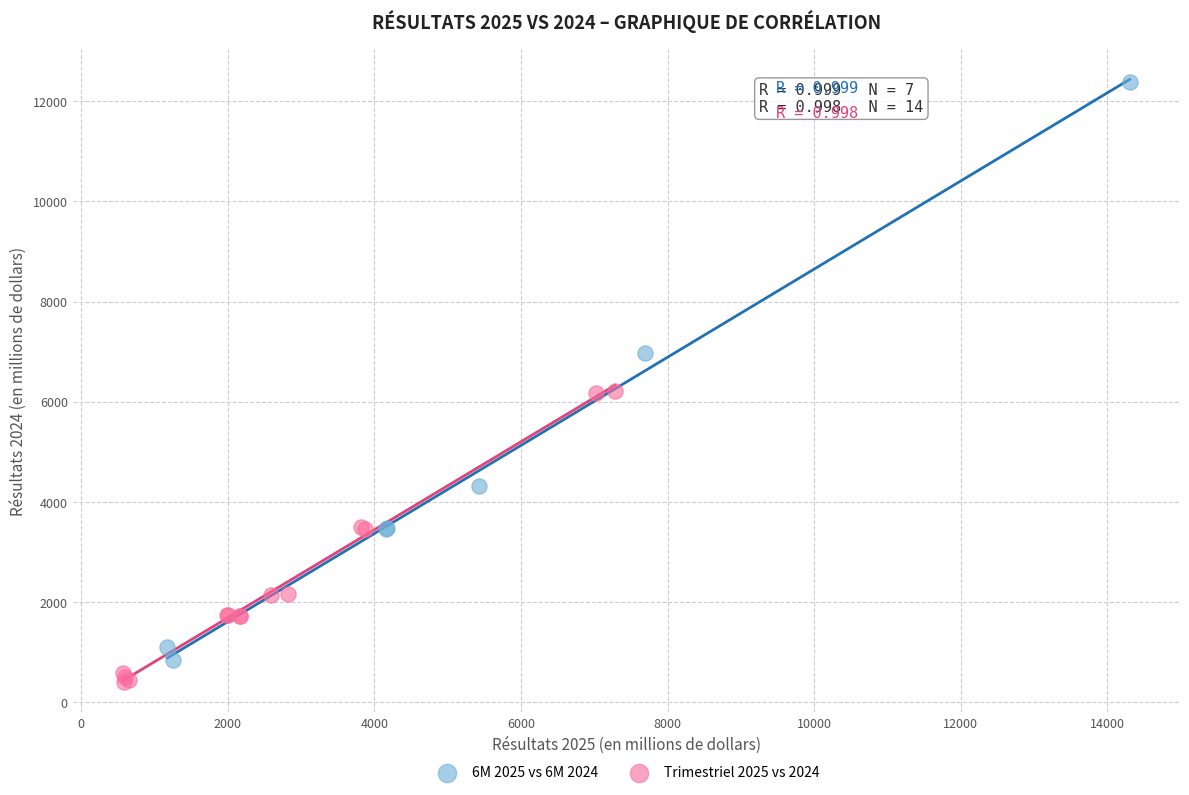

Which series reaches the maximum Y coordinate?

6M 2025 vs 6M 2024